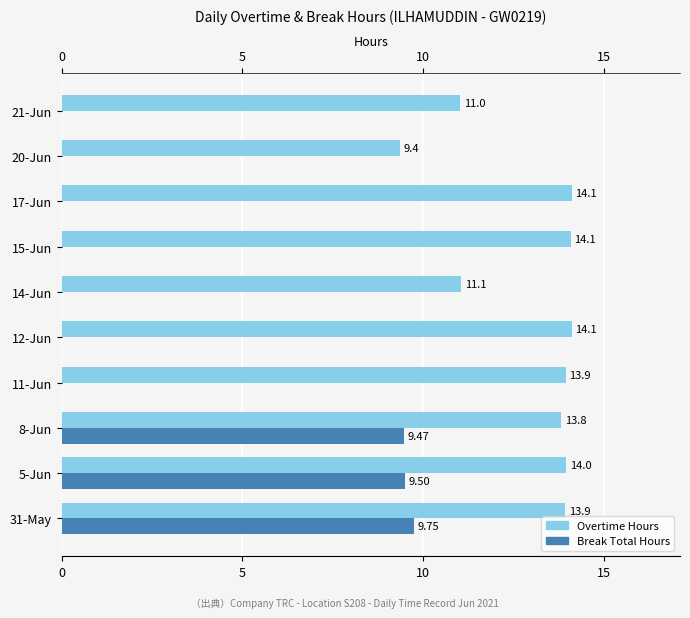

At which category is the sum across all series the highest?

31-May